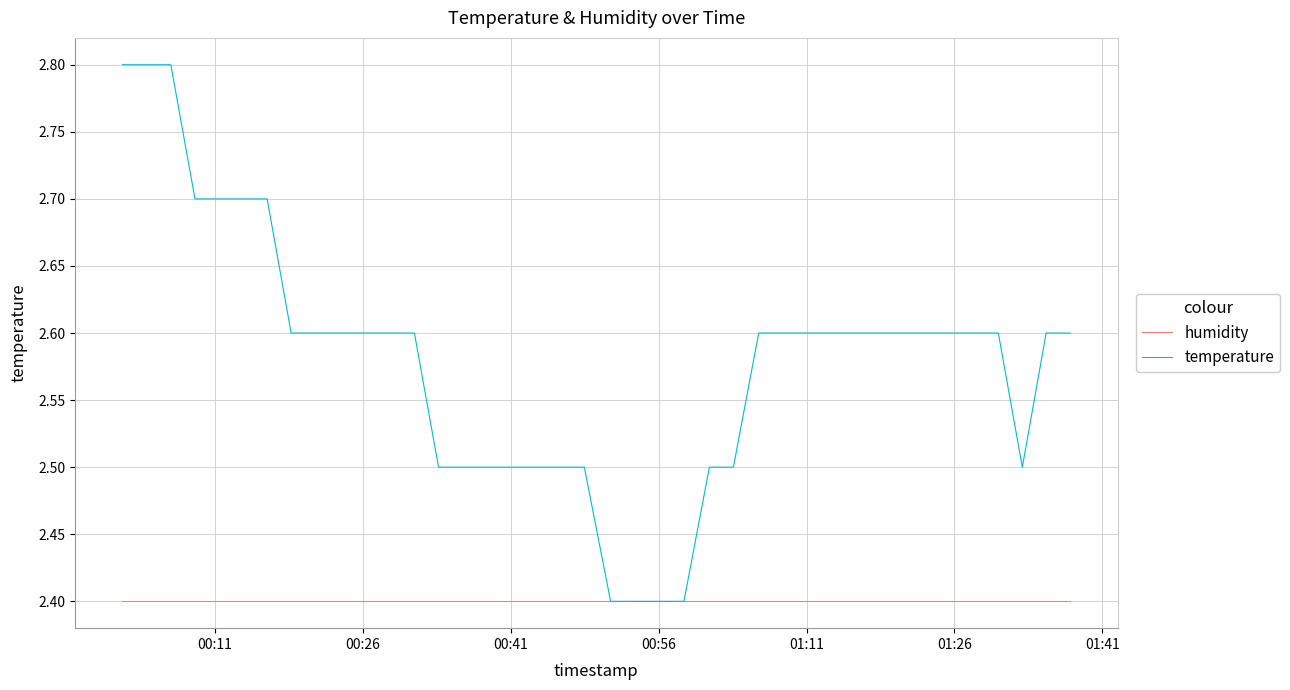

Which series has the largest total across all categories?

temperature